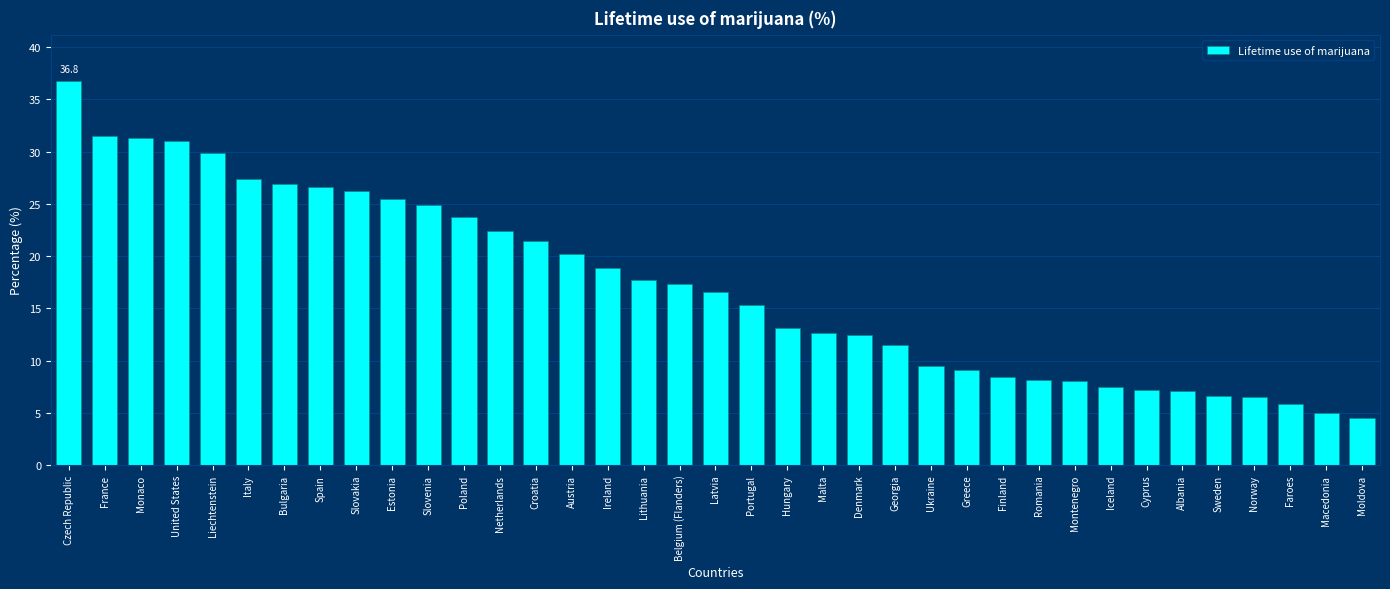

What is the ratio of the value at Ireland to the value at Greece?

2.1